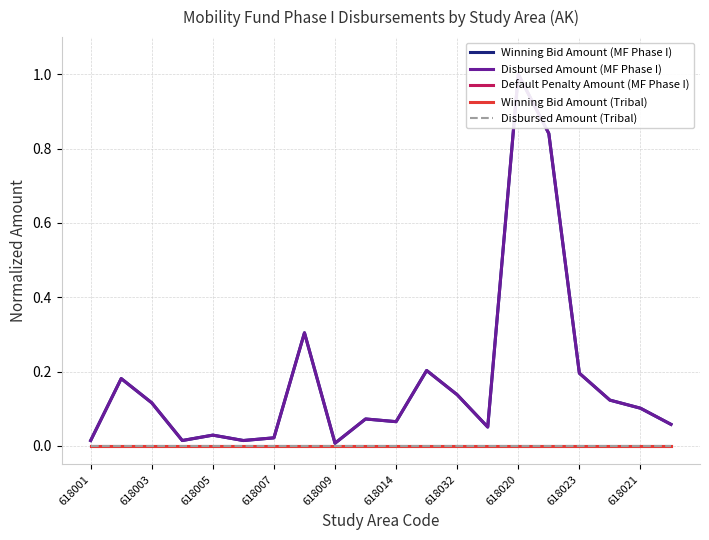

Reading left to right, extract all data points from this chart.

Winning Bid Amount (MF Phase I): 0.0	0.2	0.1	0.0	0.0	0.0	0.0	0.3	0.0	0.1	0.1	0.2	0.1	0.1	1.0	0.8	0.2	0.1	0.1	0.1
Disbursed Amount (MF Phase I): 0.0	0.2	0.1	0.0	0.0	0.0	0.0	0.3	0.0	0.1	0.1	0.2	0.1	0.1	1.0	0.8	0.2	0.1	0.1	0.1
Default Penalty Amount (MF Phase I): 0.0	0.0	0.0	0.0	0.0	0.0	0.0	0.0	0.0	0.0	0.0	0.0	0.0	0.0	0.0	0.0	0.0	0.0	0.0	0.0
Winning Bid Amount (Tribal): 0.0	0.0	0.0	0.0	0.0	0.0	0.0	0.0	0.0	0.0	0.0	0.0	0.0	0.0	0.0	0.0	0.0	0.0	0.0	0.0
Disbursed Amount (Tribal): 0.0	0.0	0.0	0.0	0.0	0.0	0.0	0.0	0.0	0.0	0.0	0.0	0.0	0.0	0.0	0.0	0.0	0.0	0.0	0.0